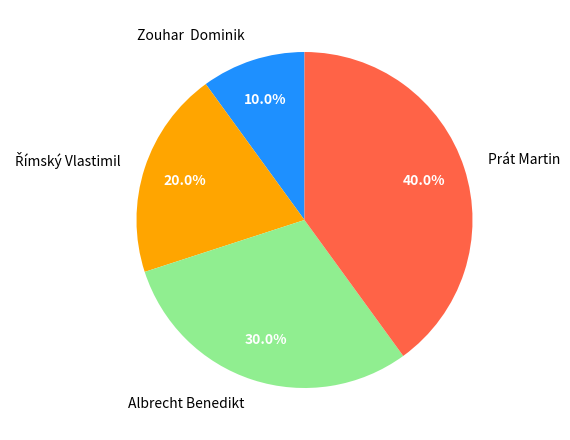

Count the number of slices in the pie.

4